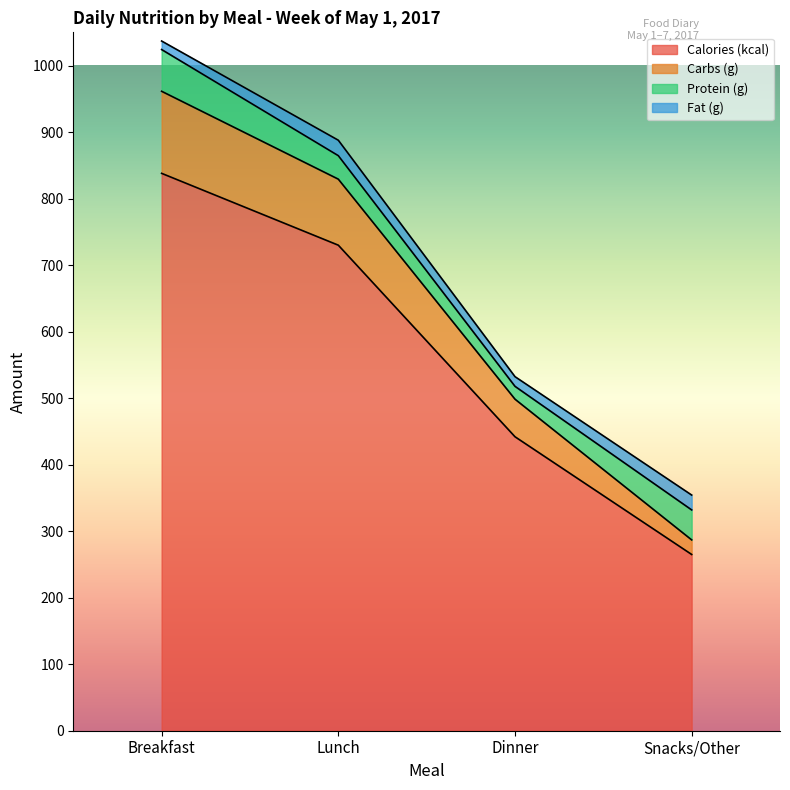

At which category is the sum across all series the highest?

Breakfast